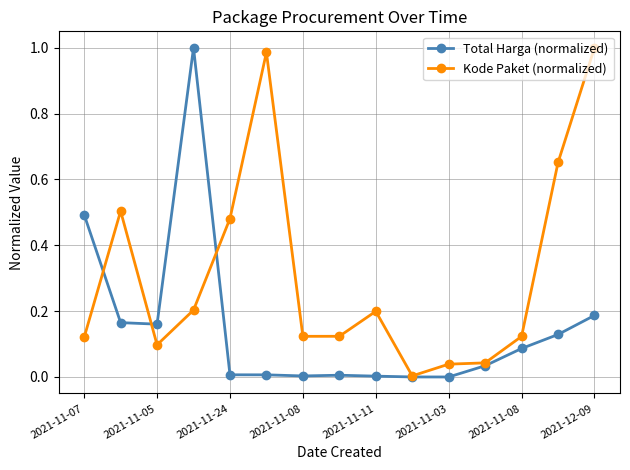

True or false: Kode Paket (normalized) has more than 1 interior local peaks.

True